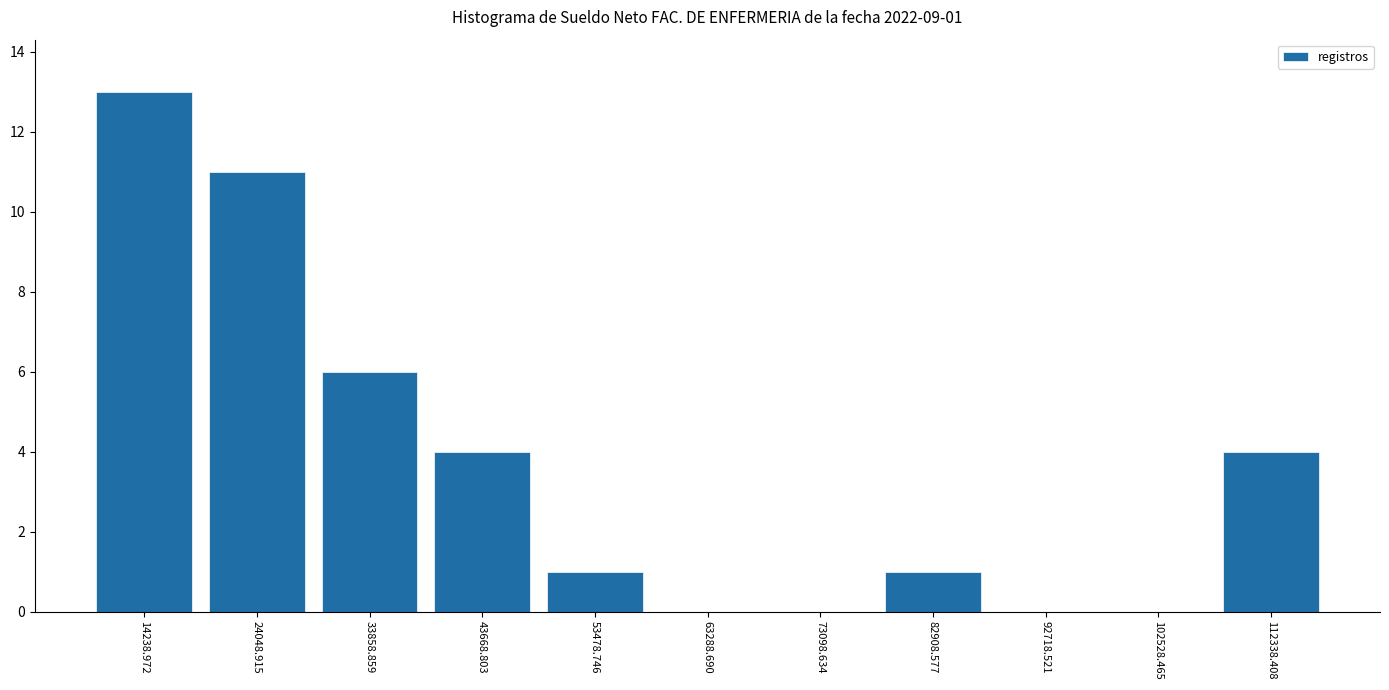

What is the sum of the values at 24048.915 and 53478.746?

12